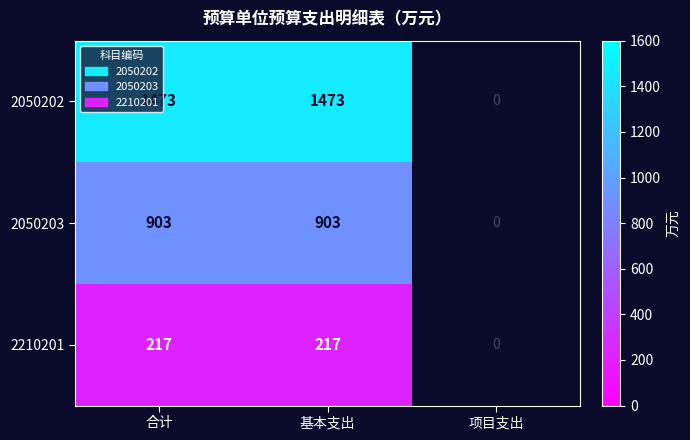

The 2050203 series shows 903 at 合计. True or false?

True